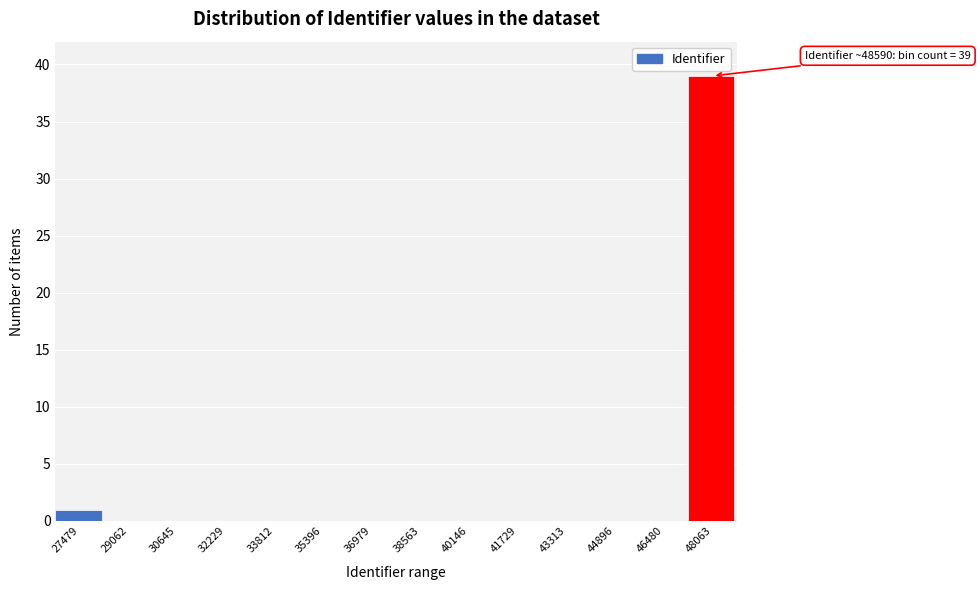

Reading right to left, what are all the values shown in this chart?

48063=39	46480=0	44896=0	43313=0	41729=0	40146=0	38563=0	36979=0	35396=0	33812=0	32229=0	30645=0	29062=0	27479=1